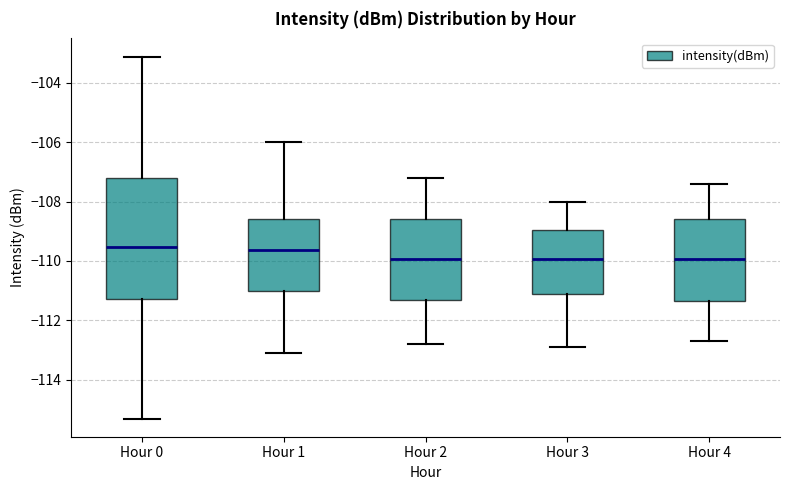

Reading left to right, read every box against the y-axis: the position of its median line, the range the box covers, and the ends of its whiskers. The values are not printed on the chart, so give them approximately, as read against the axis.

Hour 0: median -109.6, box -111.2 to -107.2, whiskers -115.4 to -103.2
Hour 1: median -109.6, box -111.0 to -108.6, whiskers -113.0 to -106.0
Hour 2: median -110.0, box -111.4 to -108.6, whiskers -112.8 to -107.2
Hour 3: median -110.0, box -111.0 to -109.0, whiskers -112.8 to -108.0
Hour 4: median -110.0, box -111.4 to -108.6, whiskers -112.6 to -107.4